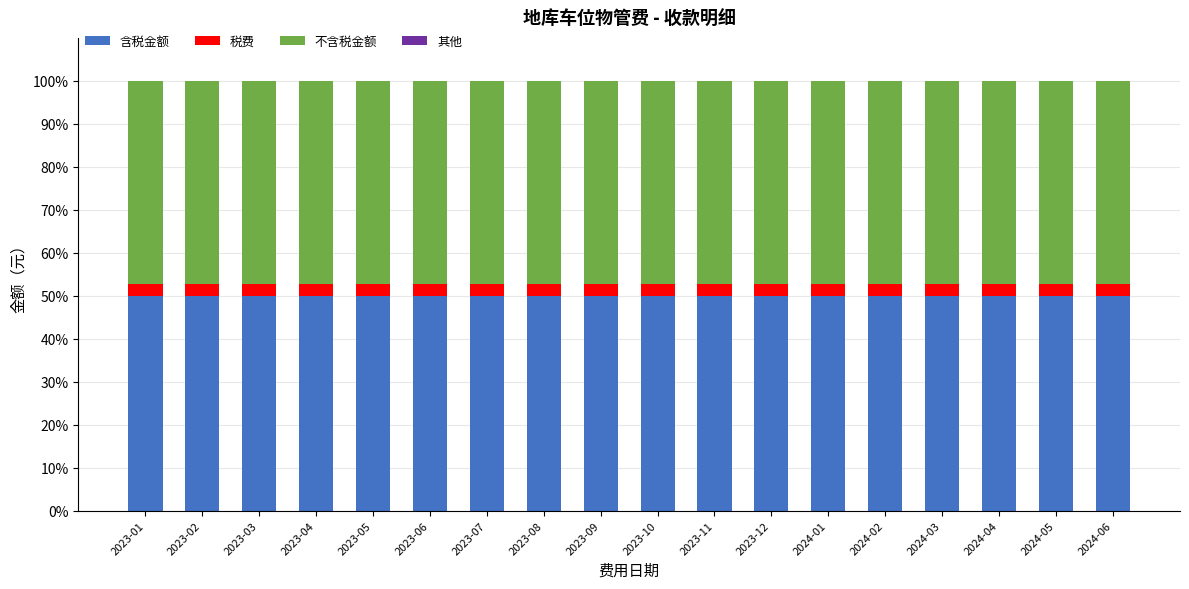

What is the total value across all series at 2024-01?

100.0